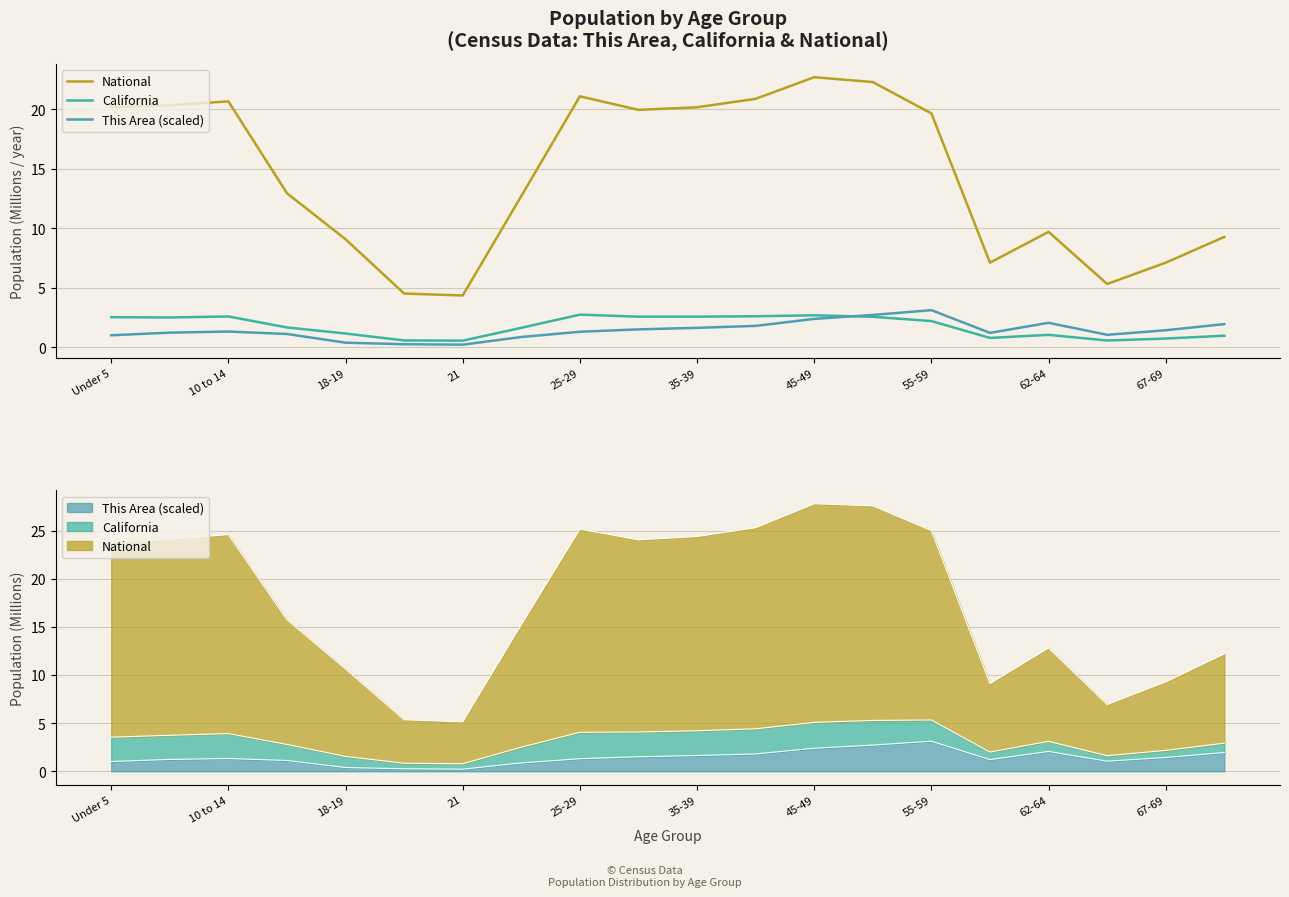

Reading right to left, transcribe all the data shown in this chart.

National: 9.3	7.1	5.3	9.7	7.1	19.7	22.3	22.7	20.9	20.2	20.0	21.1	12.7	4.4	4.5	9.1	13.0	20.7	20.3	20.2
California: 1.0	0.7	0.6	1.0	0.8	2.2	2.6	2.7	2.6	2.6	2.6	2.7	1.6	0.6	0.6	1.2	1.7	2.6	2.5	2.5
This Area (scaled): 1.9	1.4	1.0	2.1	1.2	3.1	2.7	2.4	1.8	1.6	1.5	1.3	0.9	0.2	0.3	0.4	1.1	1.3	1.2	1.0